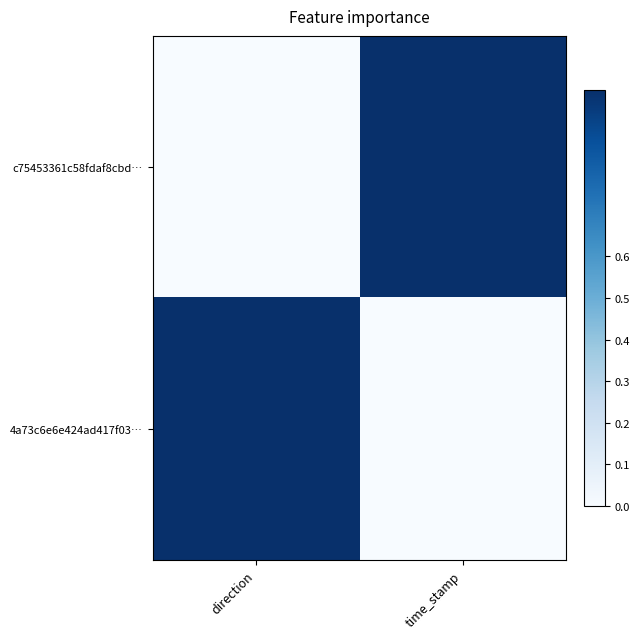

At time_stamp, list the series in order from largest to smallest.

c75453361c58fdaf8cbd…, 4a73c6e6e424ad417f03…